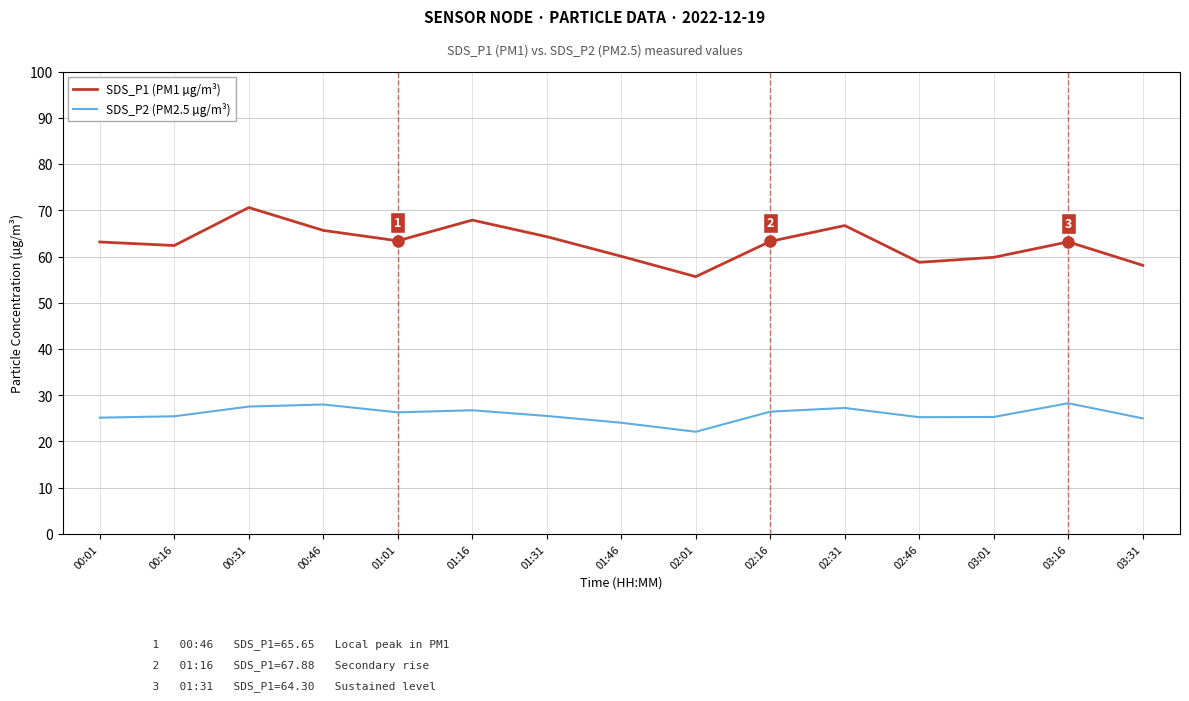

True or false: SDS_P2 (PM2.5 µg/m³) and SDS_P1 (PM1 µg/m³) cross at least once.

False